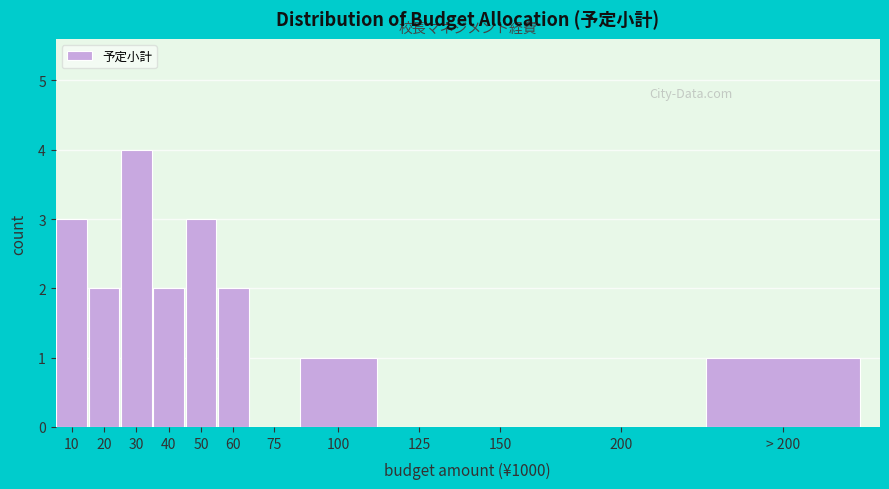

Reading right to left, what are all the values shown in this chart?

> 200=1	200=0	150=0	125=0	100=1	75=0	60=2	50=3	40=2	30=4	20=2	10=3